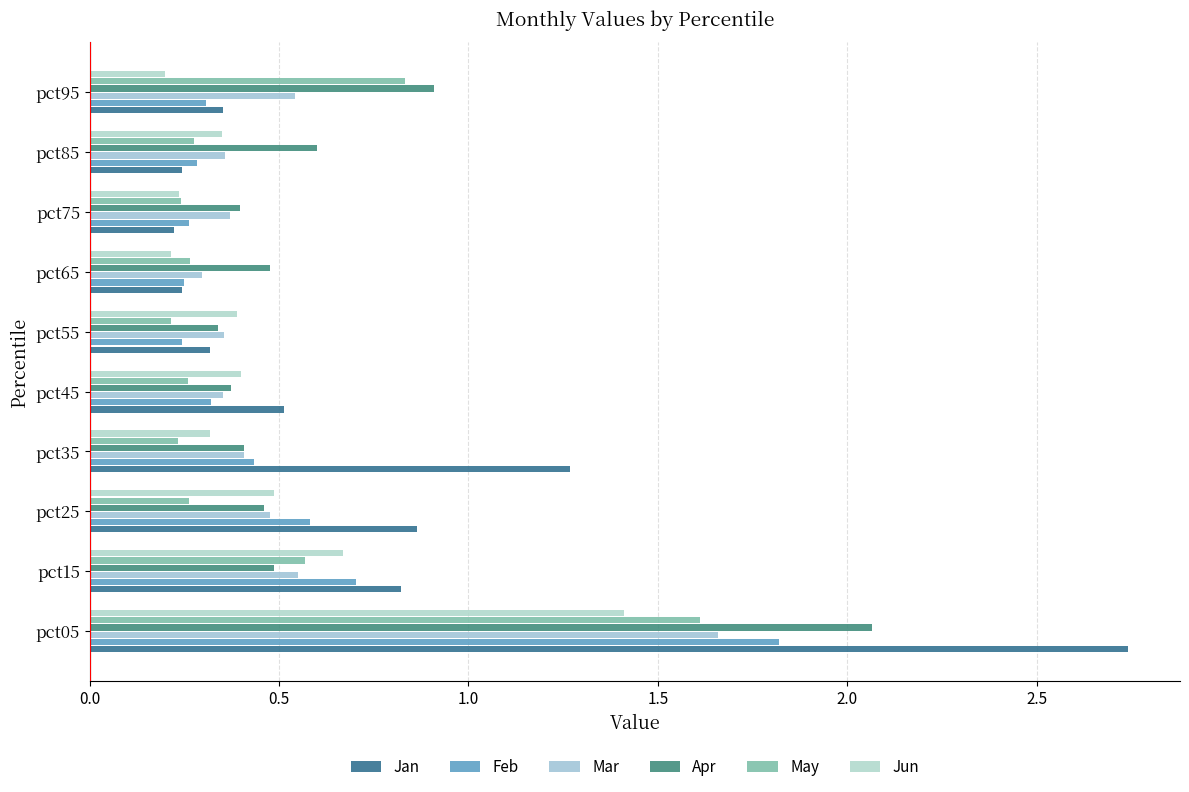

What position from the left is 2.5?

6